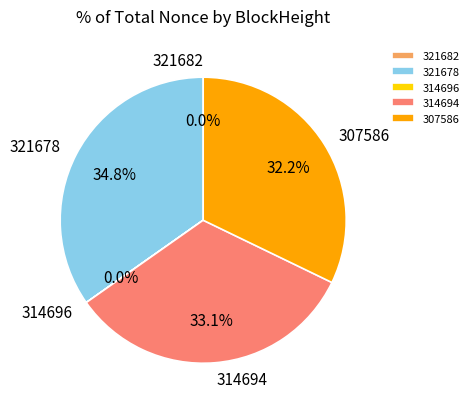

Combined, do 307586 and 321678 account for over 50%?

Yes